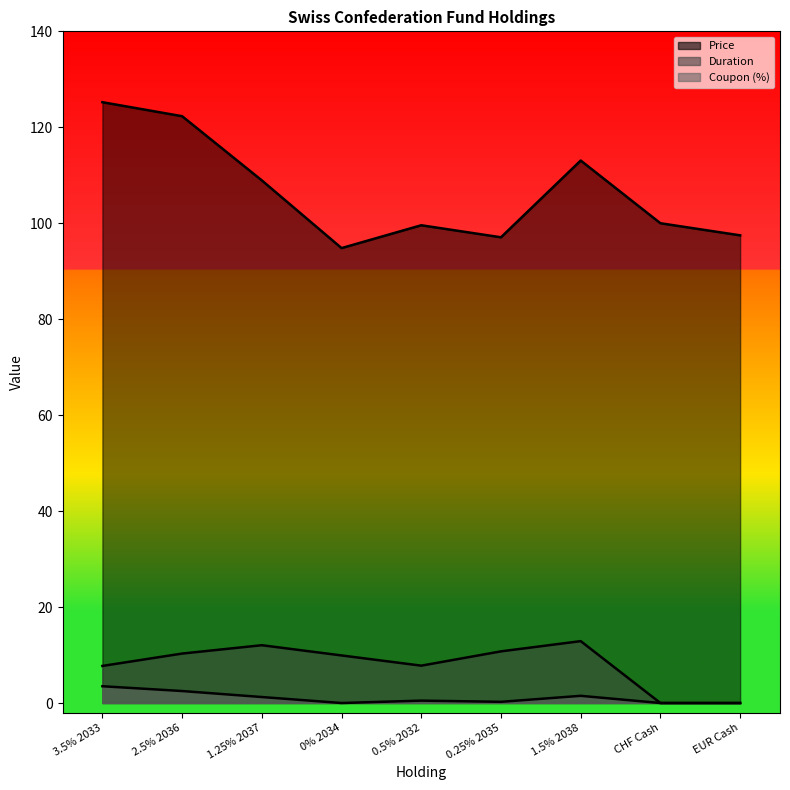

What is the difference between the second highest and second lowest values in the Coupon (%) series?

2.5